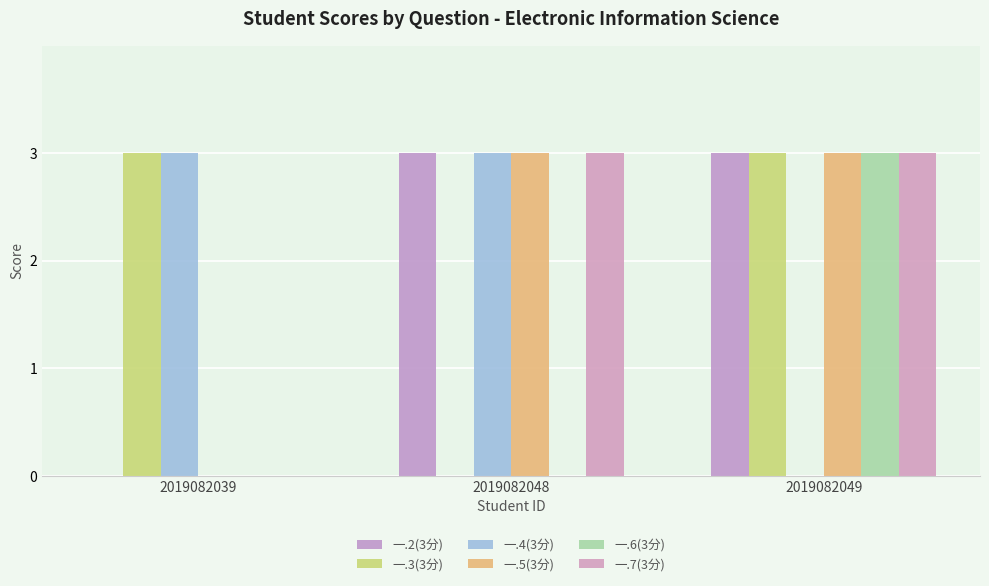

List the labels in order of 一.5(3分) value, smallest first.

2019082039, 2019082048, 2019082049